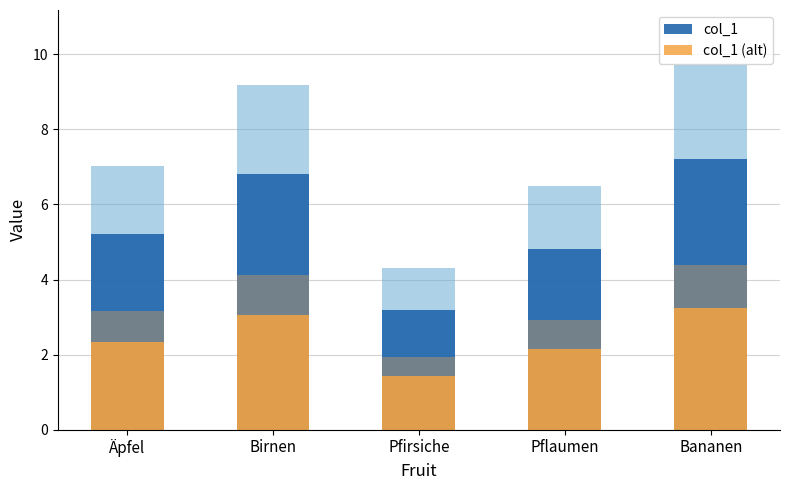

What position from the left is Pflaumen?

4